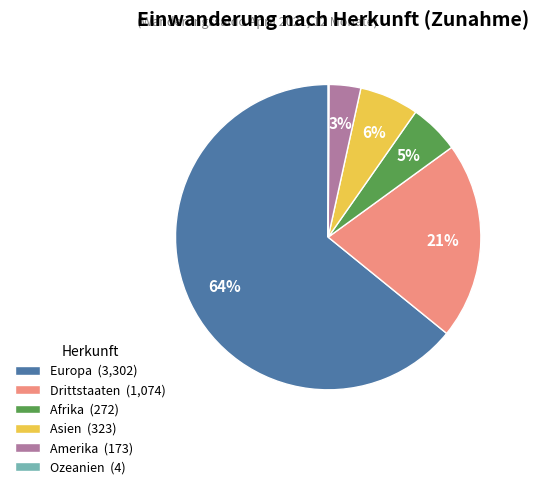

Between Amerika (173) and Asien (323), which is larger?

Asien (323)